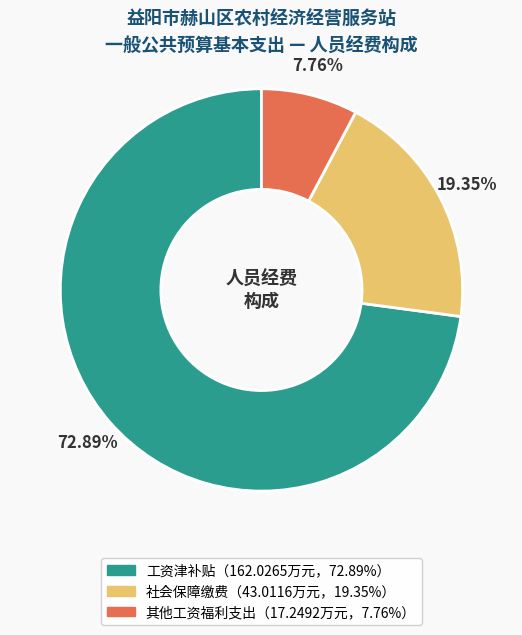

Does any single category account for the majority?

Yes